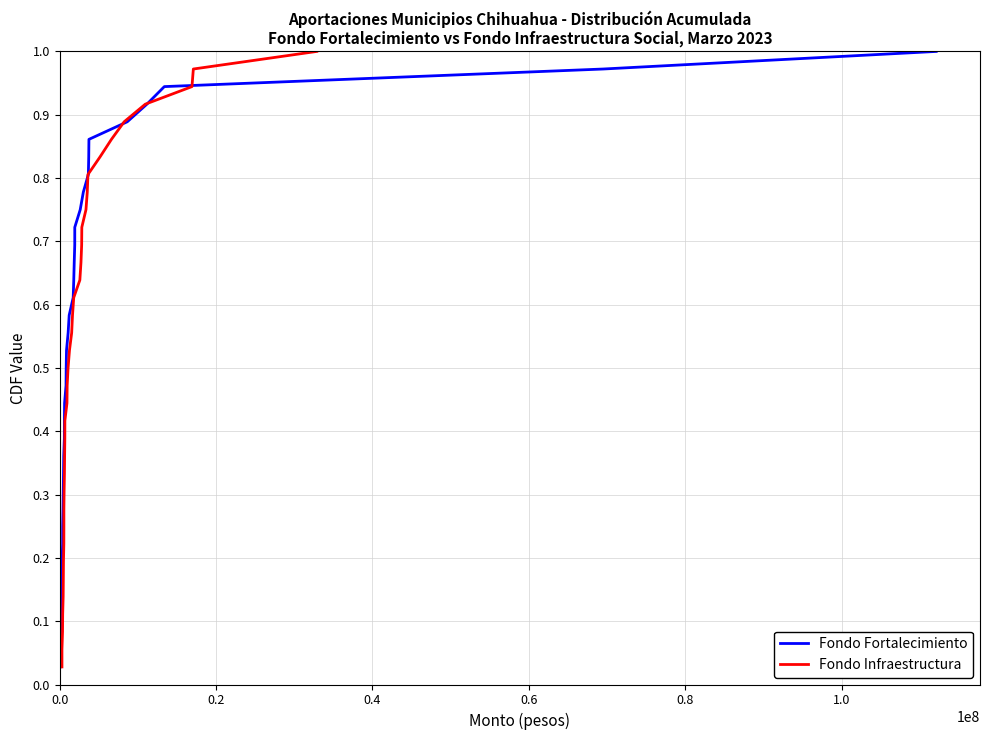

What is the value of the Fondo Infraestructura point at the 36th from the left?

1.0